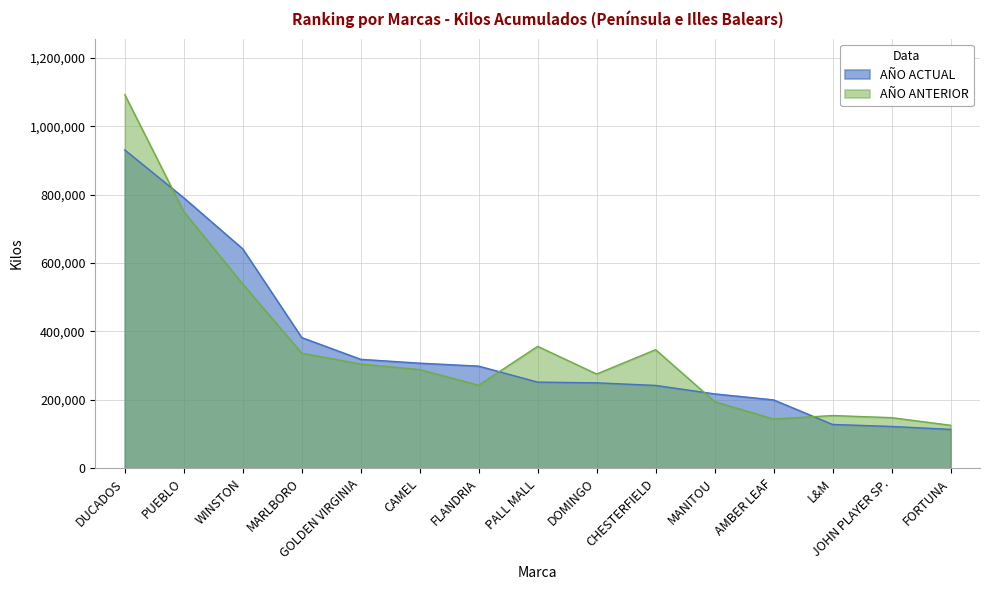

What is the sum of the AÑO ANTERIOR values at MARLBORO and CHESTERFIELD?

683004